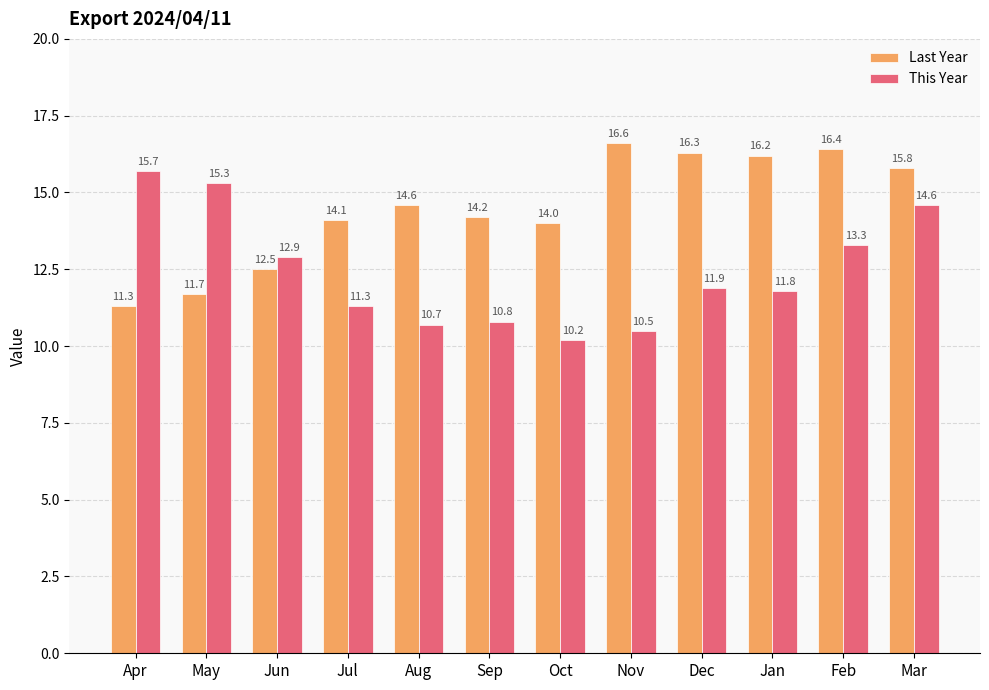

What is the difference between the second highest and minimum values in the This Year series?

5.1